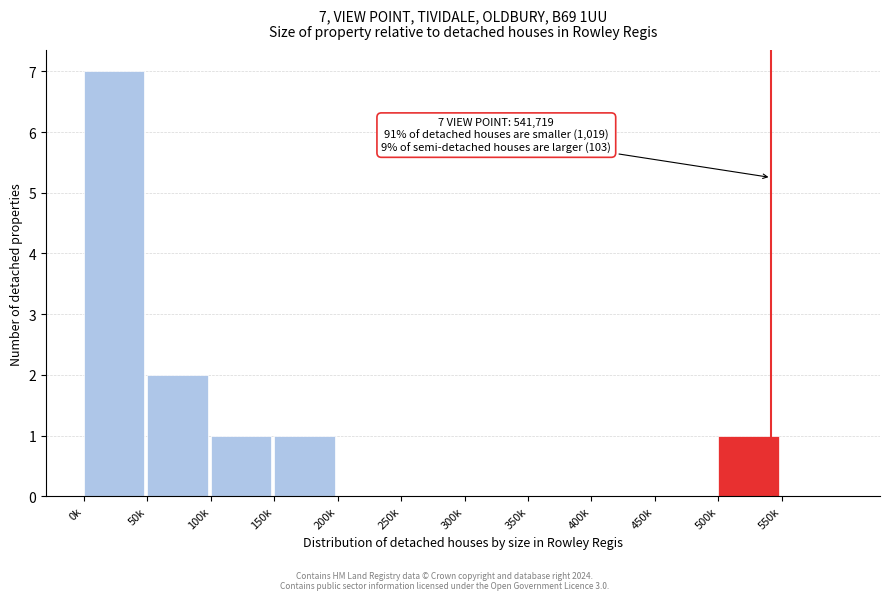

Reading left to right, extract all data points from this chart.

0k=7	50k=2	100k=1	150k=1	200k=0	250k=0	300k=0	350k=0	400k=0	450k=0	500k=1	550k=0